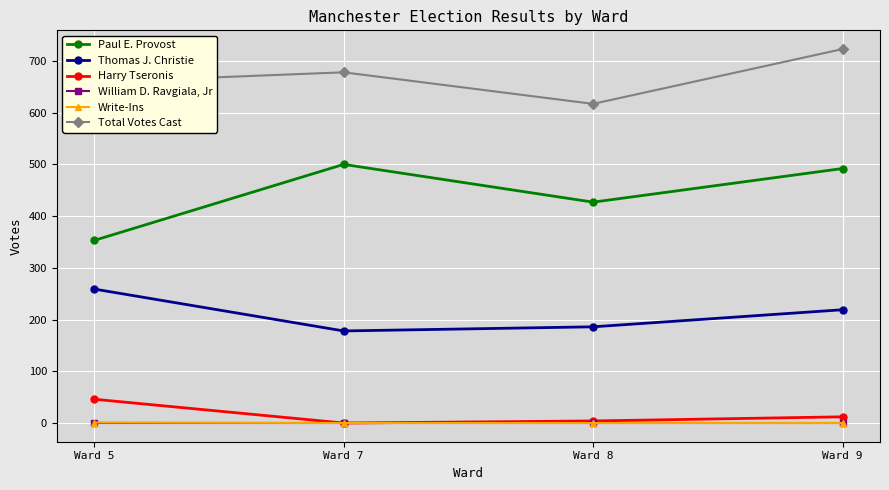

Between Ward 5 and Ward 9, which series saw the biggest shift?

Paul E. Provost